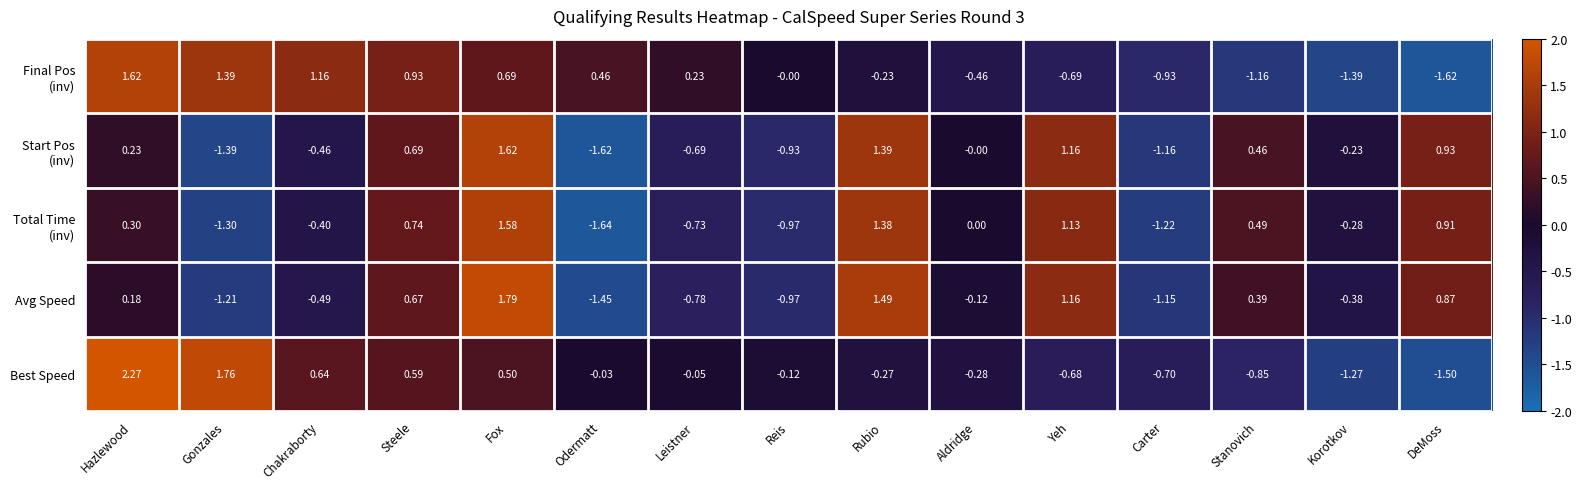

What is the spread (max minus min) of values at Fox?

1.3